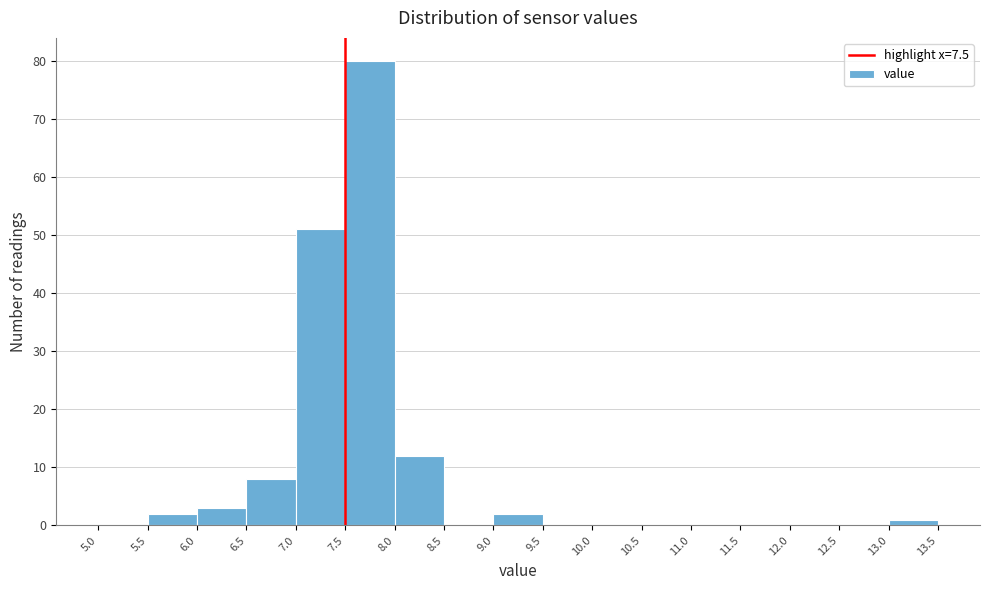

What is the height of the bar covering 7.0 to 7.5 on the x-axis? The values are not printed on the chart, so give them approximately, as read against the axis.

51